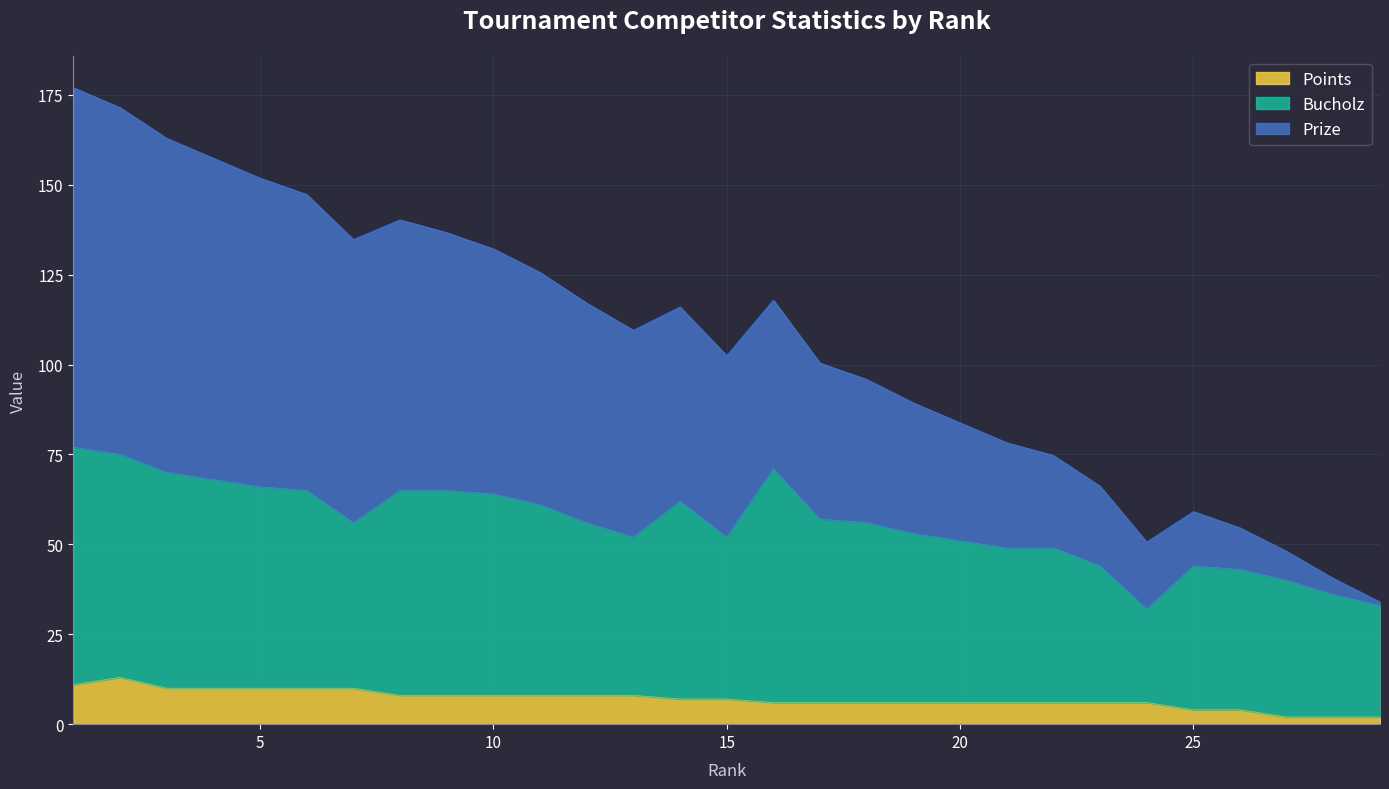

At which category does Points reach its first local peak?

2